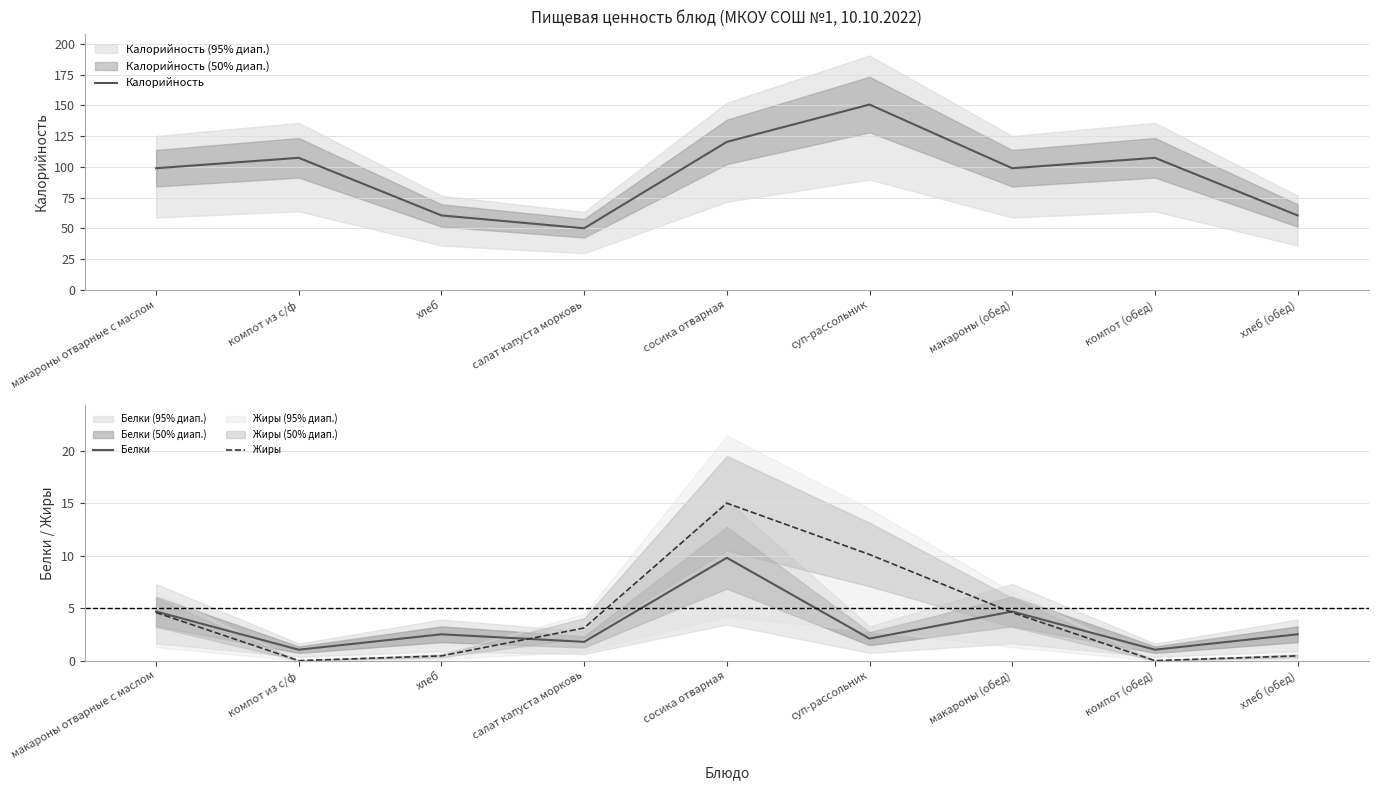

Does the chart have visible grid lines?

Yes